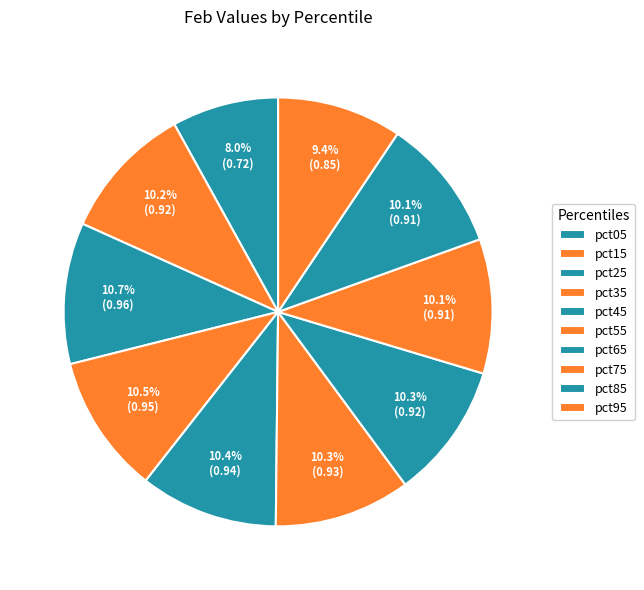

To the nearest percent, what is the average slice percentage?

10%